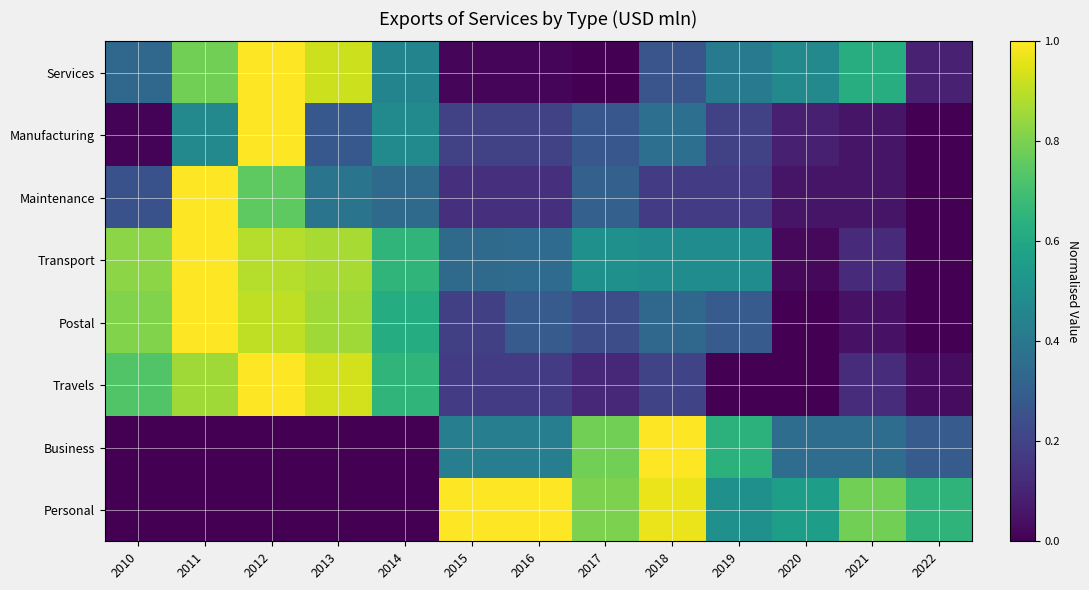

What is the difference between the highest and lowest values at 2018?

0.8